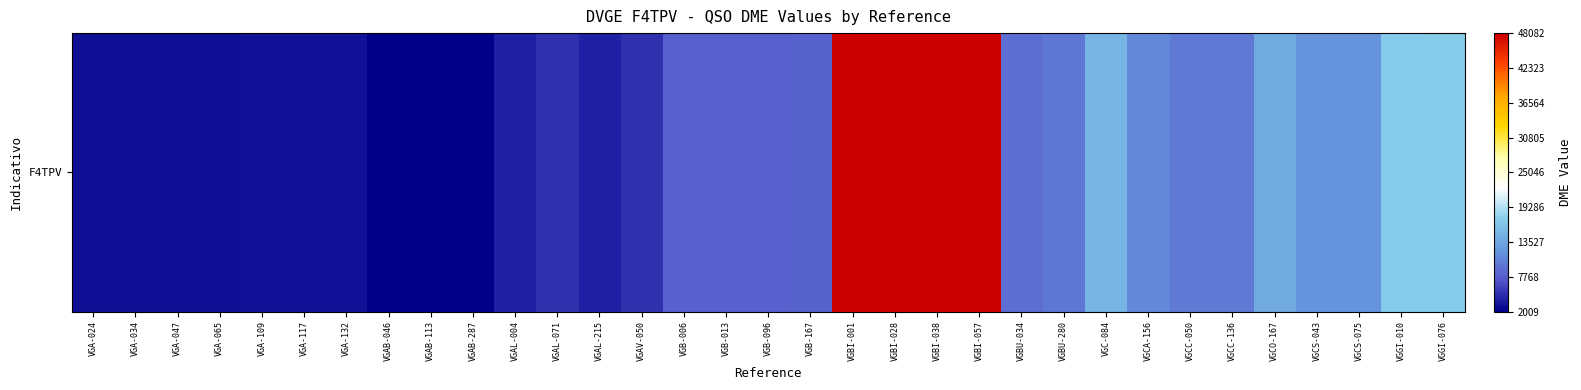

Is it true that the value at VGAV-050 is 5066?

True